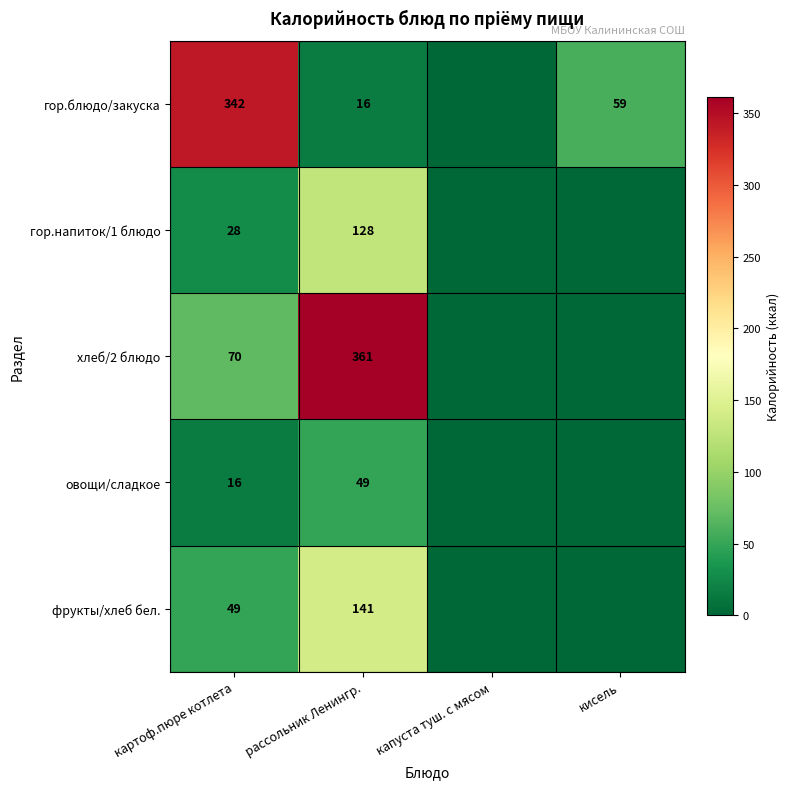

At рассольник Ленингр., list the series in order from largest to smallest.

хлеб/2 блюдо, фрукты/хлеб бел., гор.напиток/1 блюдо, овощи/сладкое, гор.блюдо/закуска